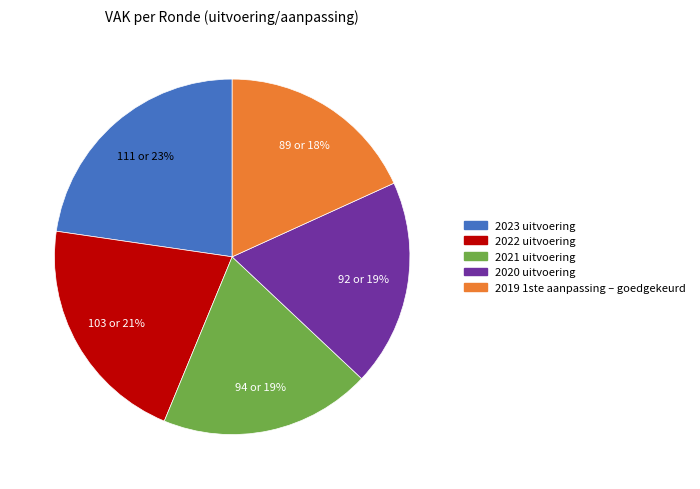

To the nearest percent, what is the average slice percentage?

20%